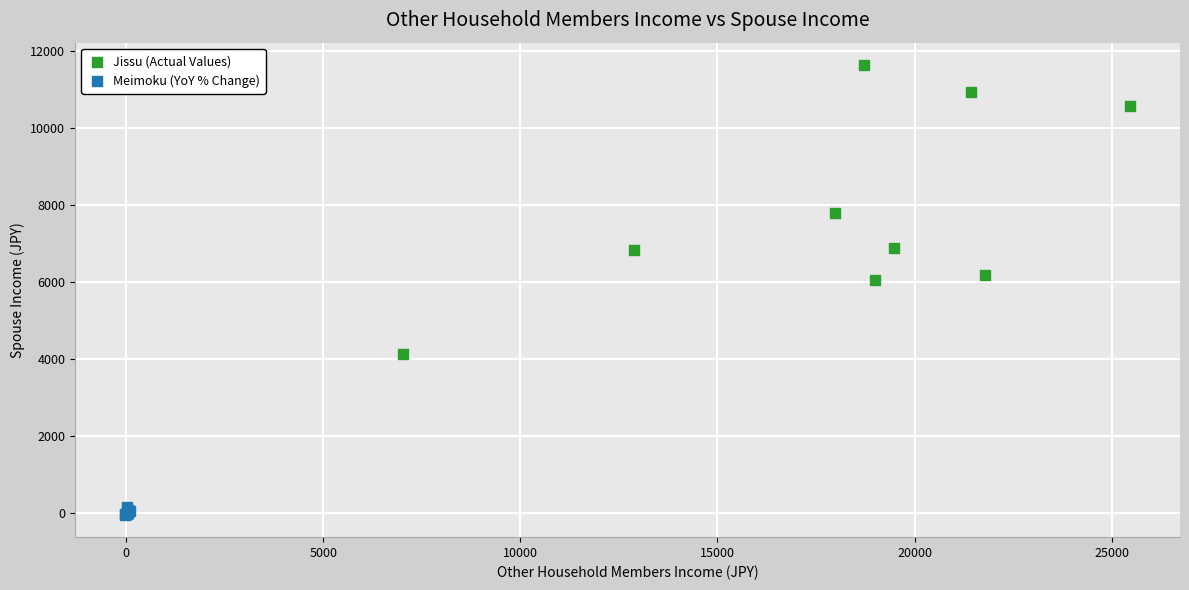

Which series reaches the maximum Y coordinate?

Jissu (Actual Values)